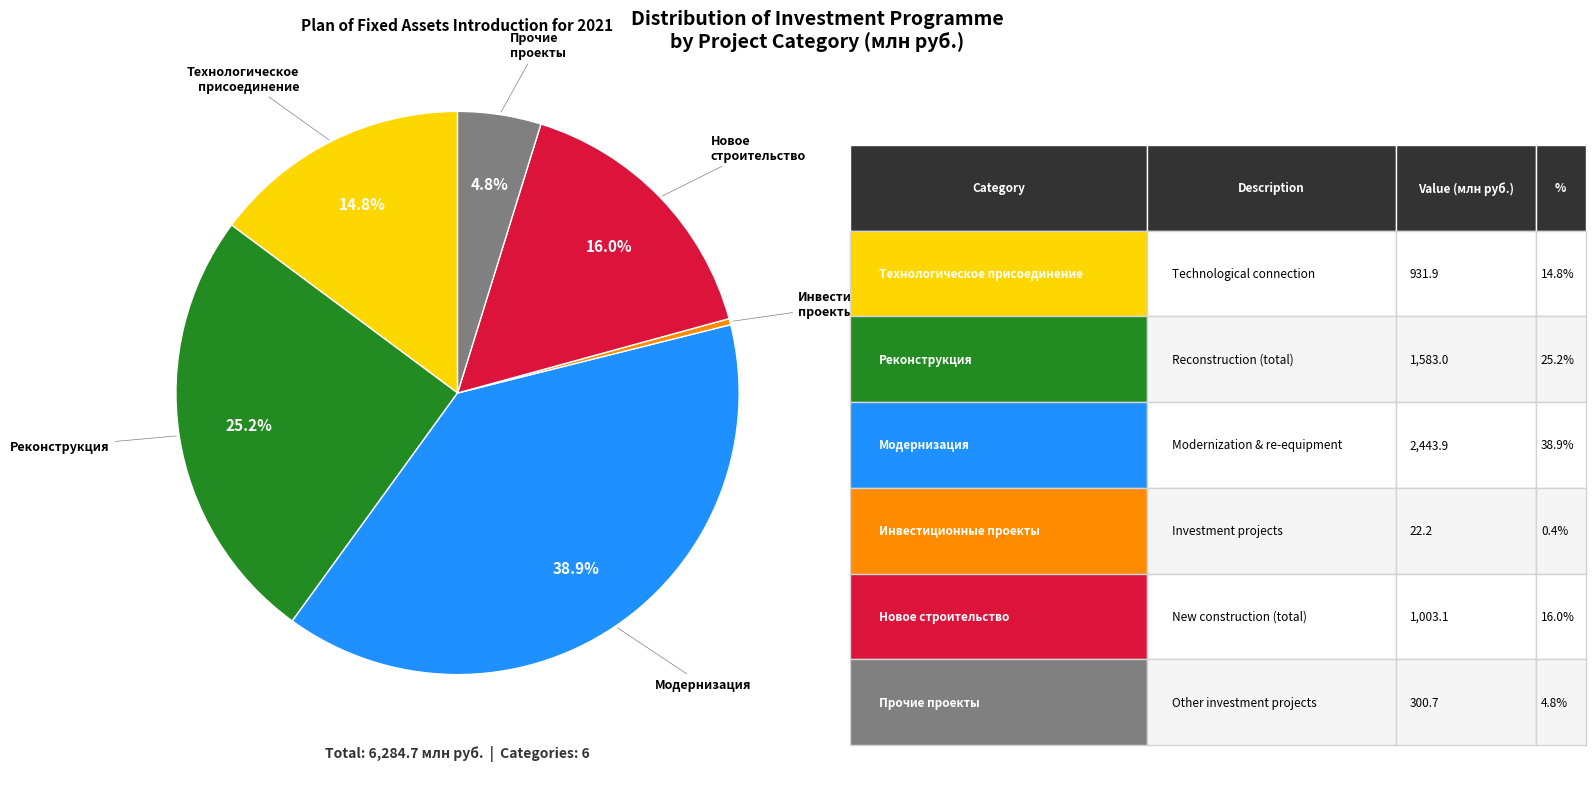

To the nearest percent, what is the average slice percentage?

17%